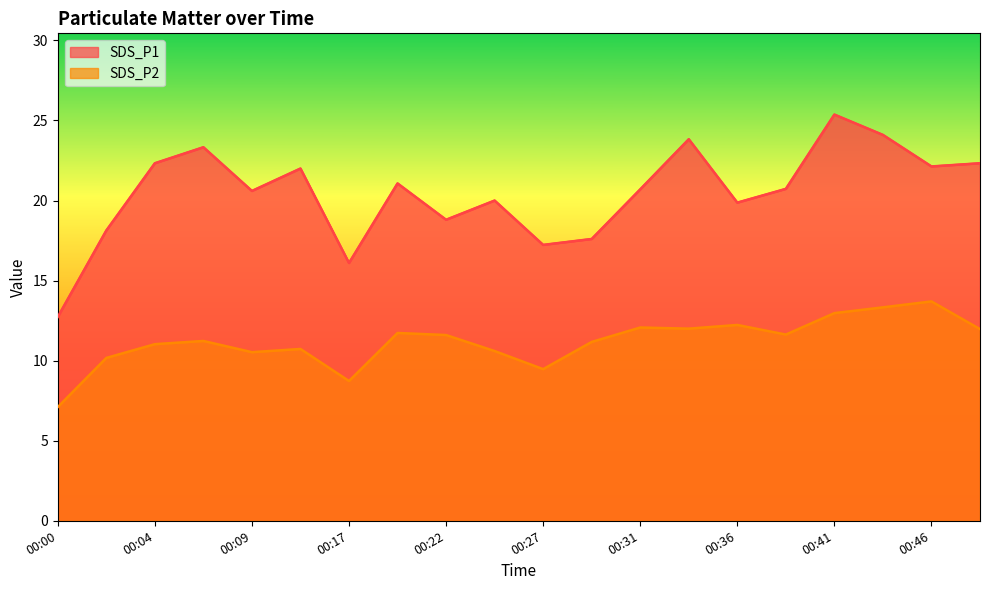

What is the value of the SDS_P1 point at the 16th from the left?

20.7